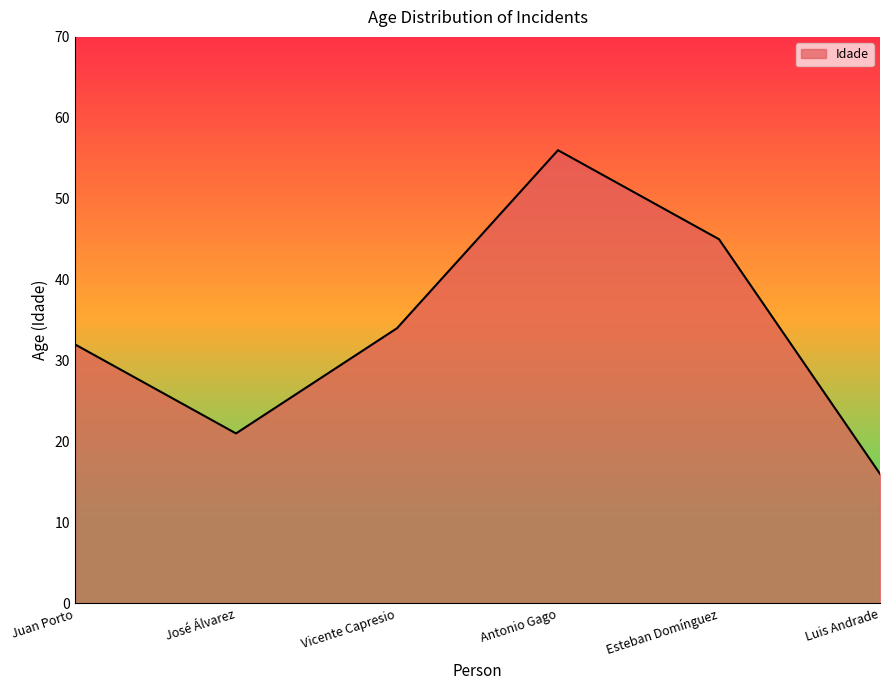

What is the difference between the maximum and second lowest values?

35